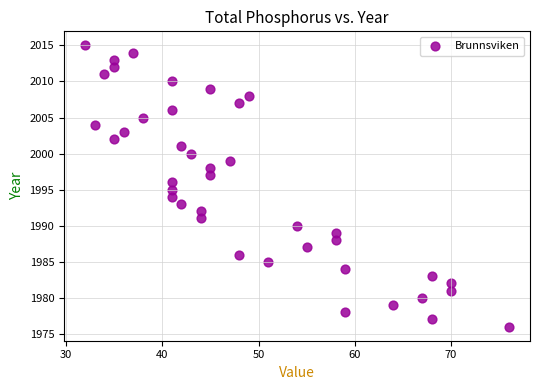

What is the range of X values (max minus min)?

44